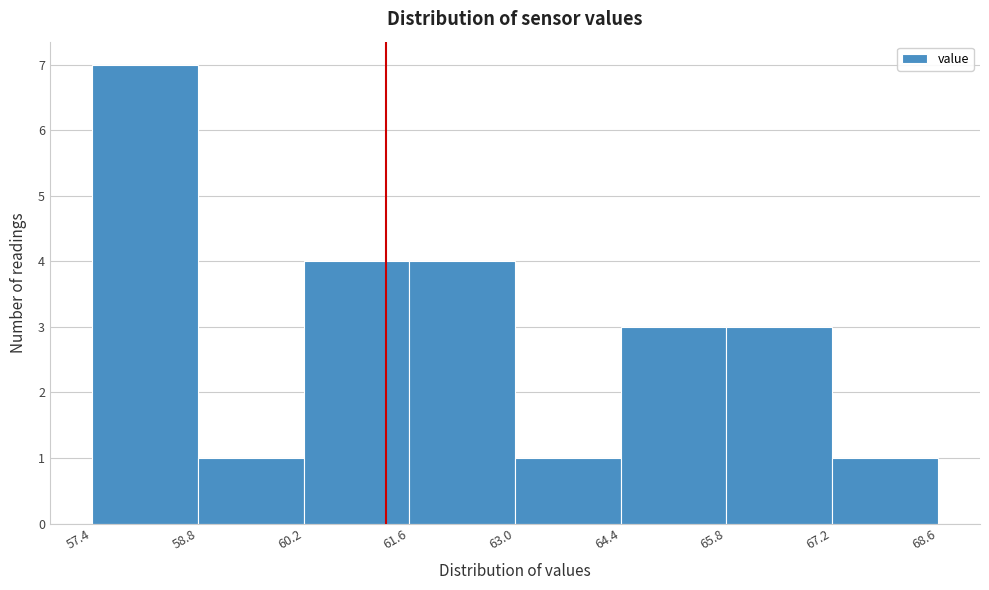

Reading left to right, list every bar in this chart as the range it spans on the x-axis followed by its height. The values are not printed on the chart, so give them approximately, as read against the axis.

57.4 to 58.8: 7
58.8 to 60.2: 1
60.2 to 61.6: 4
61.6 to 63.0: 4
63.0 to 64.4: 1
64.4 to 65.8: 3
65.8 to 67.2: 3
67.2 to 68.6: 1